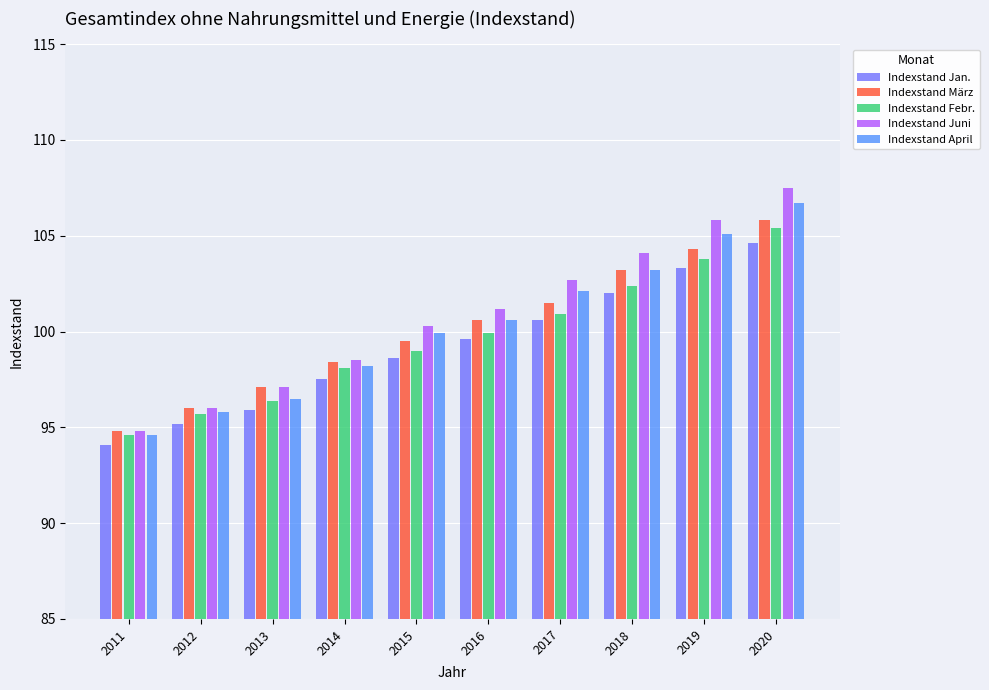

What is the difference between the highest and lowest values at 2016?

1.6